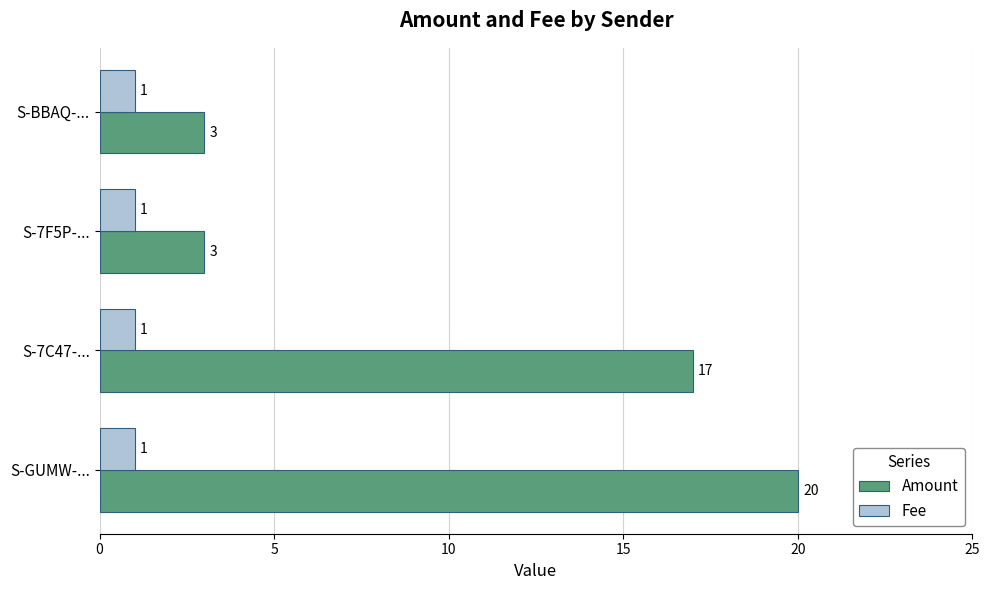

At which category is the sum across all series the highest?

S-GUMW-...